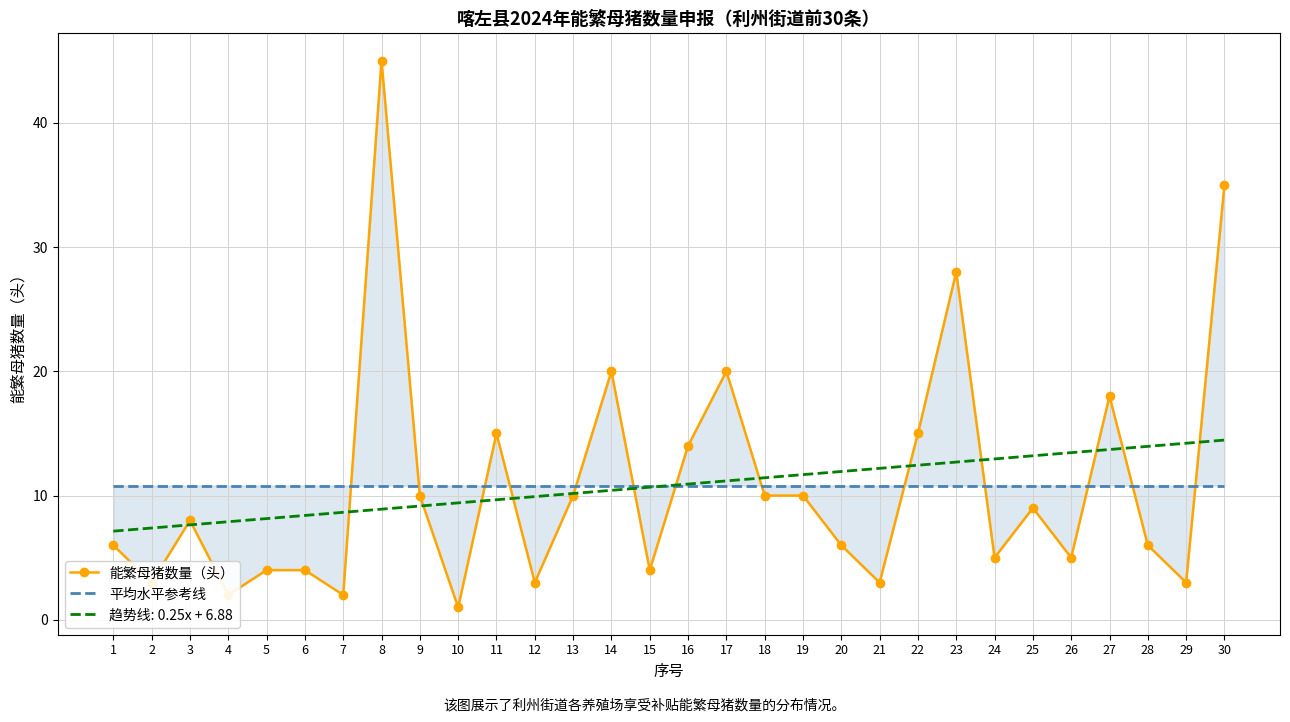

How many lines are shown in the chart?

2